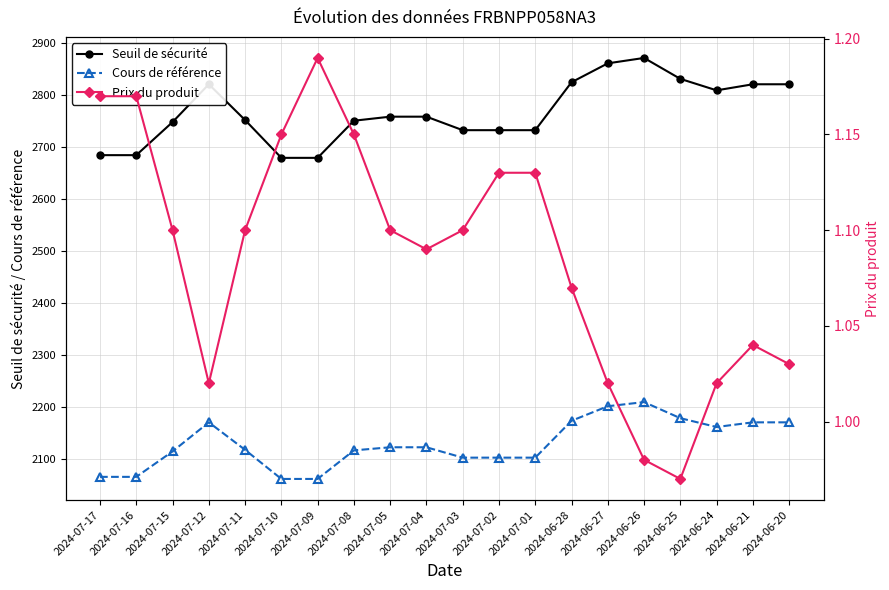

True or false: Prix du produit has a value of 1.5 at 2024-07-11.

False